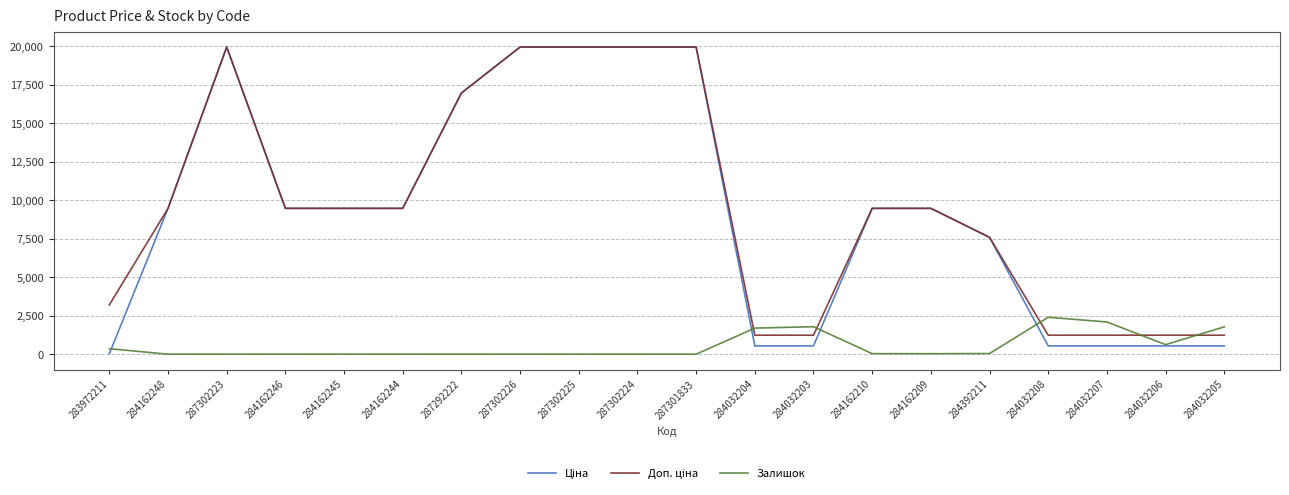

True or false: Залишок has a value of 4.0 at 287292222.

True